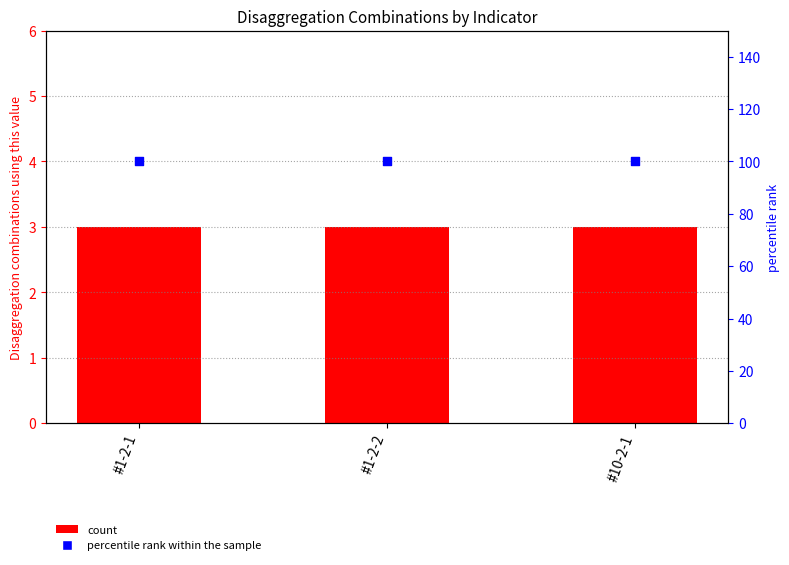

At how many categories does at least one series exceed 68?

3